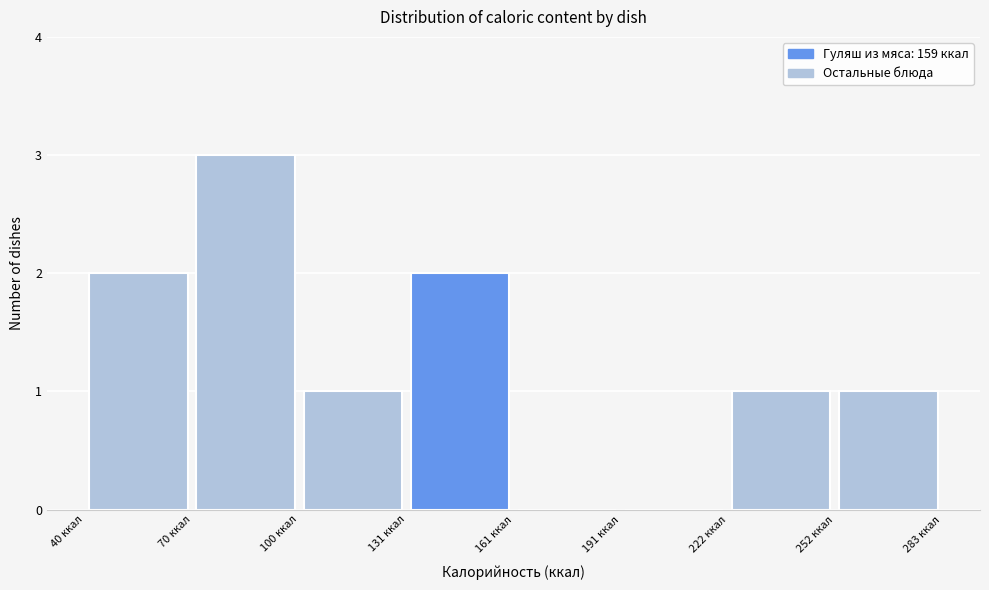

Reading left to right, list every bar in this chart as the range it spans on the x-axis followed by its height. Neither the bar edges nor the heights are printed on the chart, so give them approximately, as read against the axes.

40 to 70: 2
70 to 100: 3
100 to 130: 1
130 to 160: 2
160 to 190: 0
190 to 220: 0
220 to 255: 1
255 to 285: 1